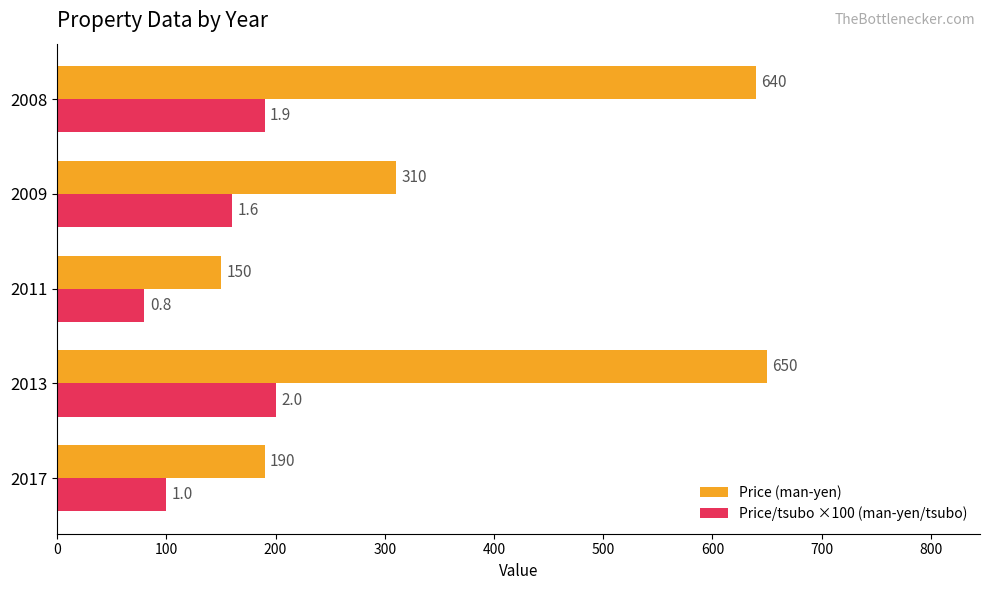

At how many categories does at least one series exceed 122?

5